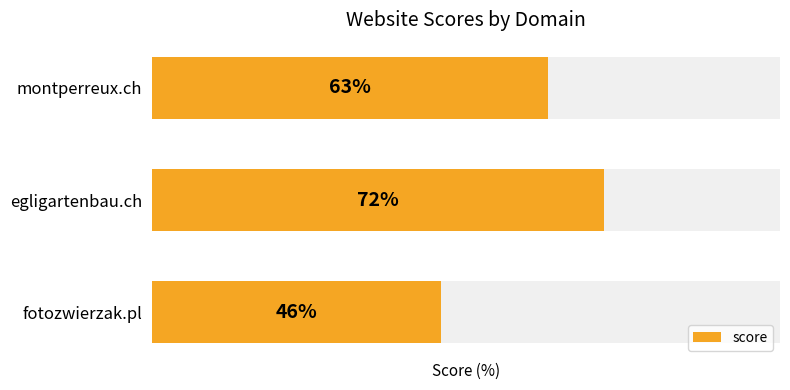

Which label corresponds to the smallest value in the chart?

fotozwierzak.pl